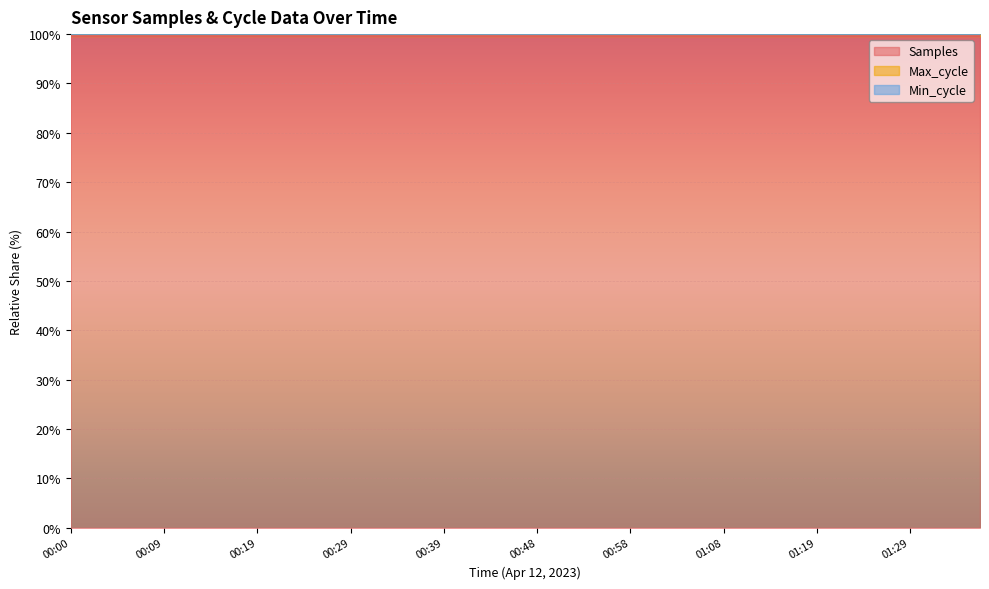

At which label is Samples closest to 99?

00:58